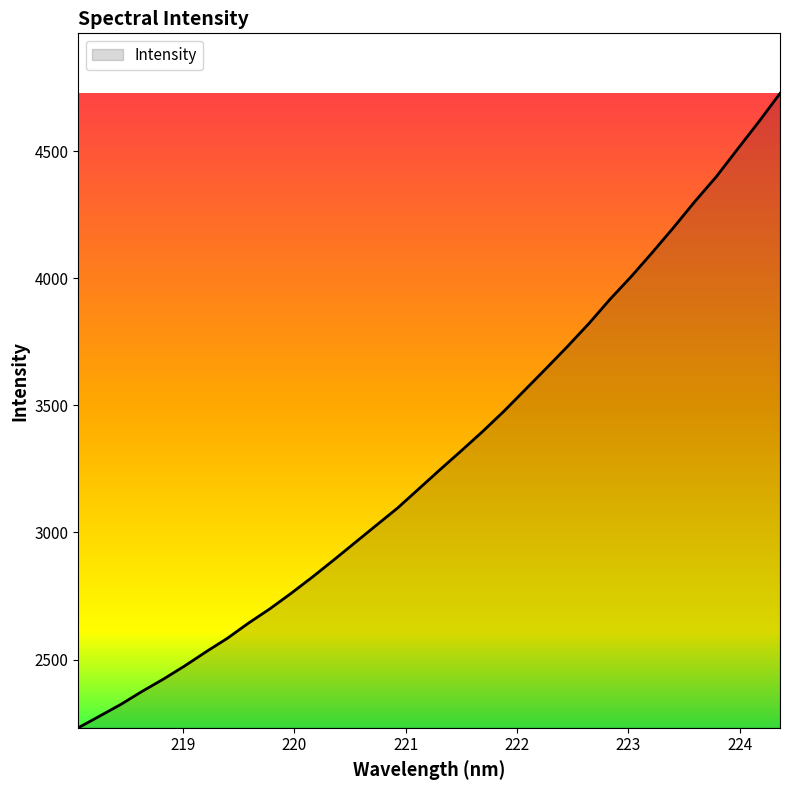

What is the minimum value shown in the chart?

2231.8